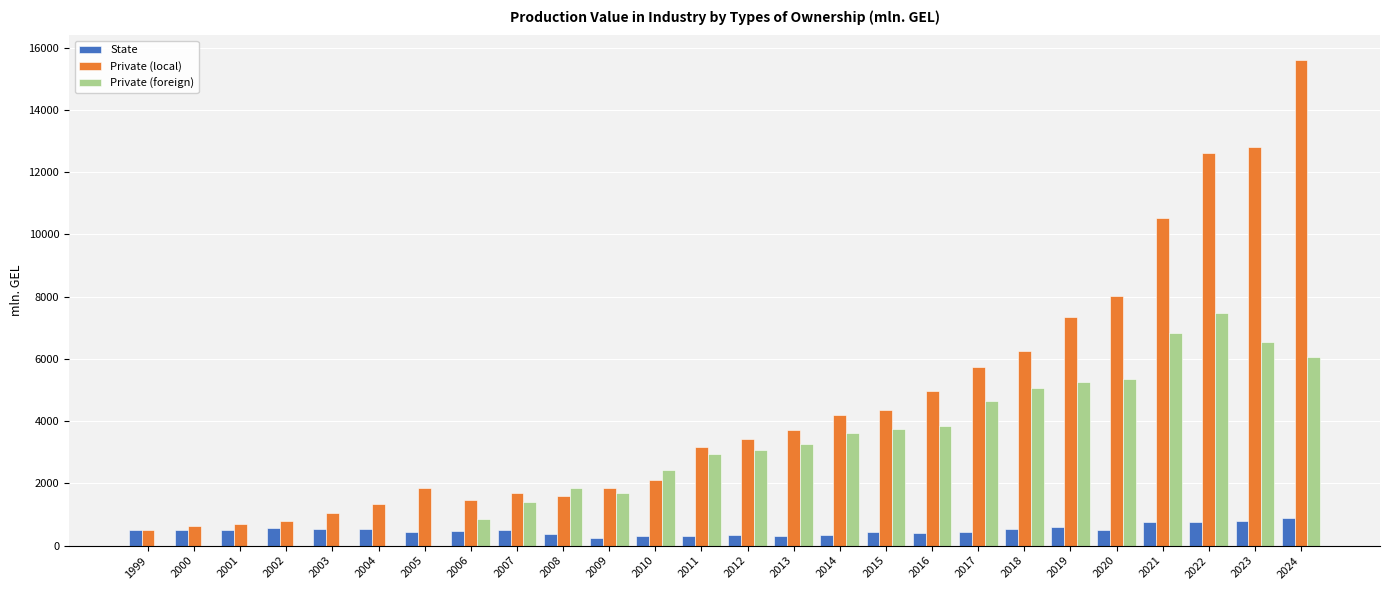

Is it true that State equals 583.3 at 2019?

True